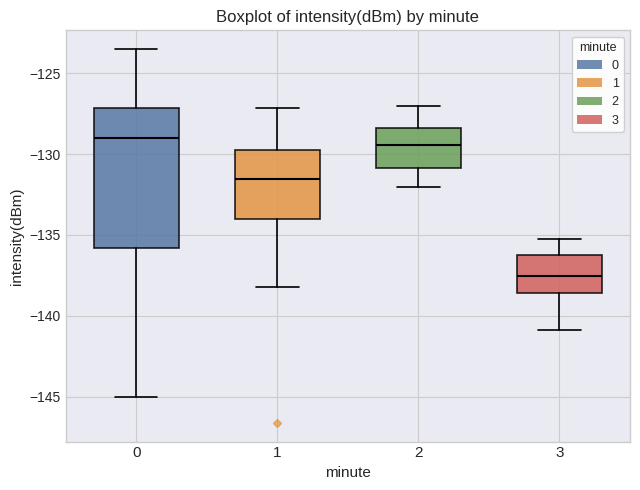

Reading left to right, read every box against the y-axis: the position of its median line, the range the box covers, and the ends of its whiskers. The values are not printed on the chart, so give them approximately, as read against the axis.

0: median -129.0, box -136.0 to -127.0, whiskers -145.0 to -123.5
1: median -131.5, box -134.0 to -129.5, whiskers -138.0 to -127.0
2: median -129.5, box -131.0 to -128.5, whiskers -132.0 to -127.0
3: median -137.5, box -138.5 to -136.0, whiskers -141.0 to -135.0